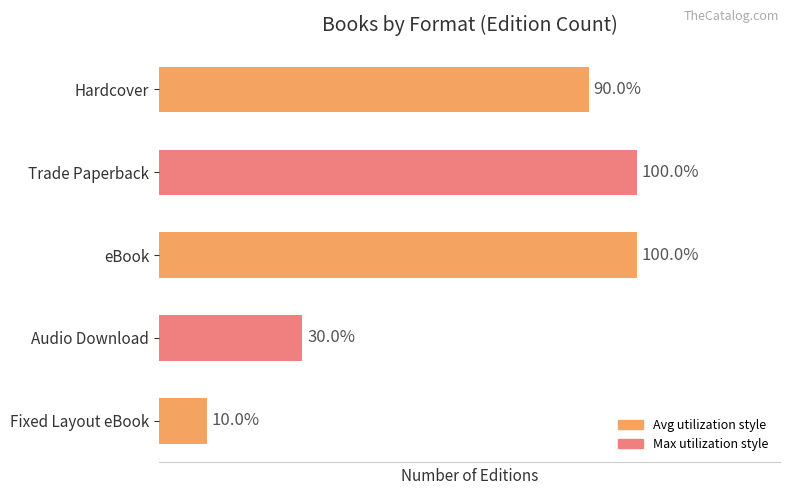

List the labels in order of value, smallest first.

Fixed Layout eBook, Audio Download, Hardcover, Trade Paperback, eBook